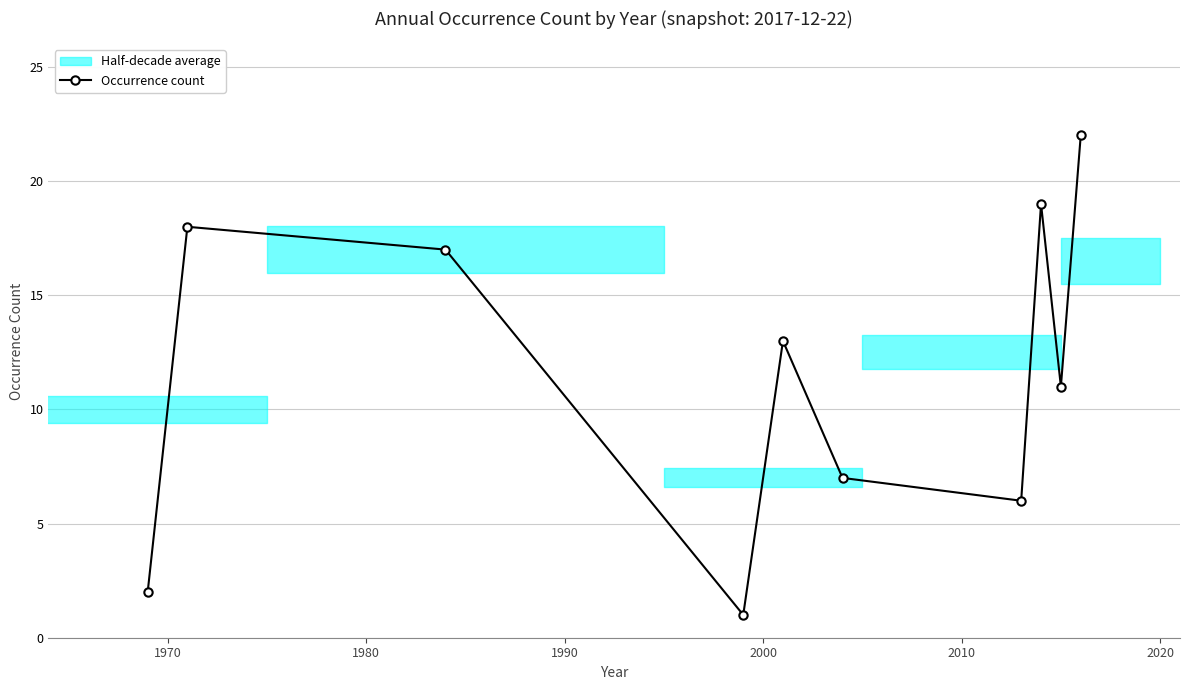

In Occurrence count, how many points are lower than both neighbors (excluding endpoints)?

3